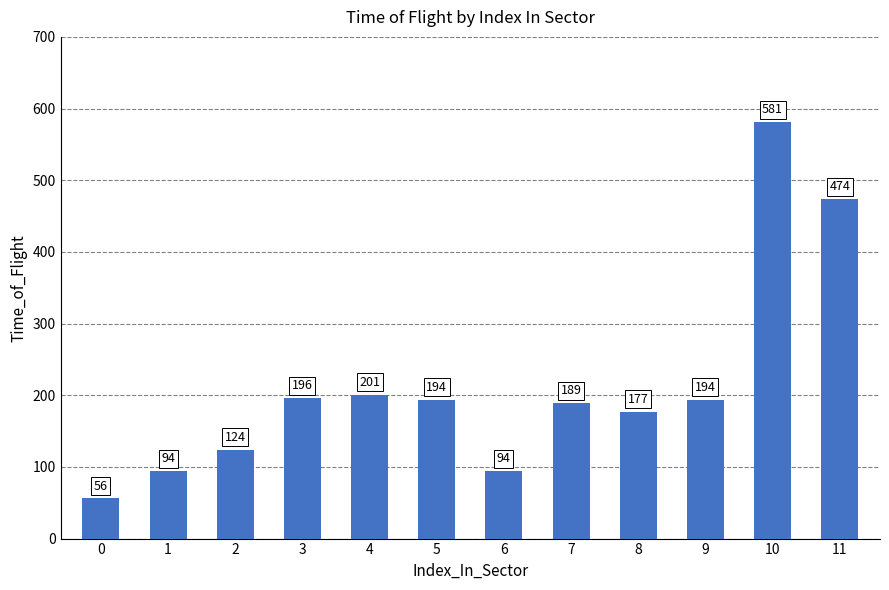

What is the difference between the maximum and minimum values?

525